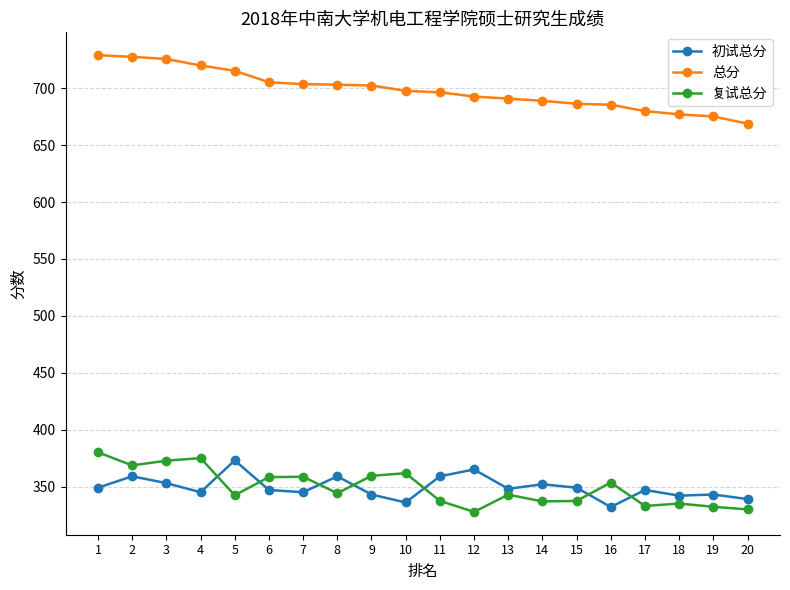

Does the chart have visible grid lines?

Yes